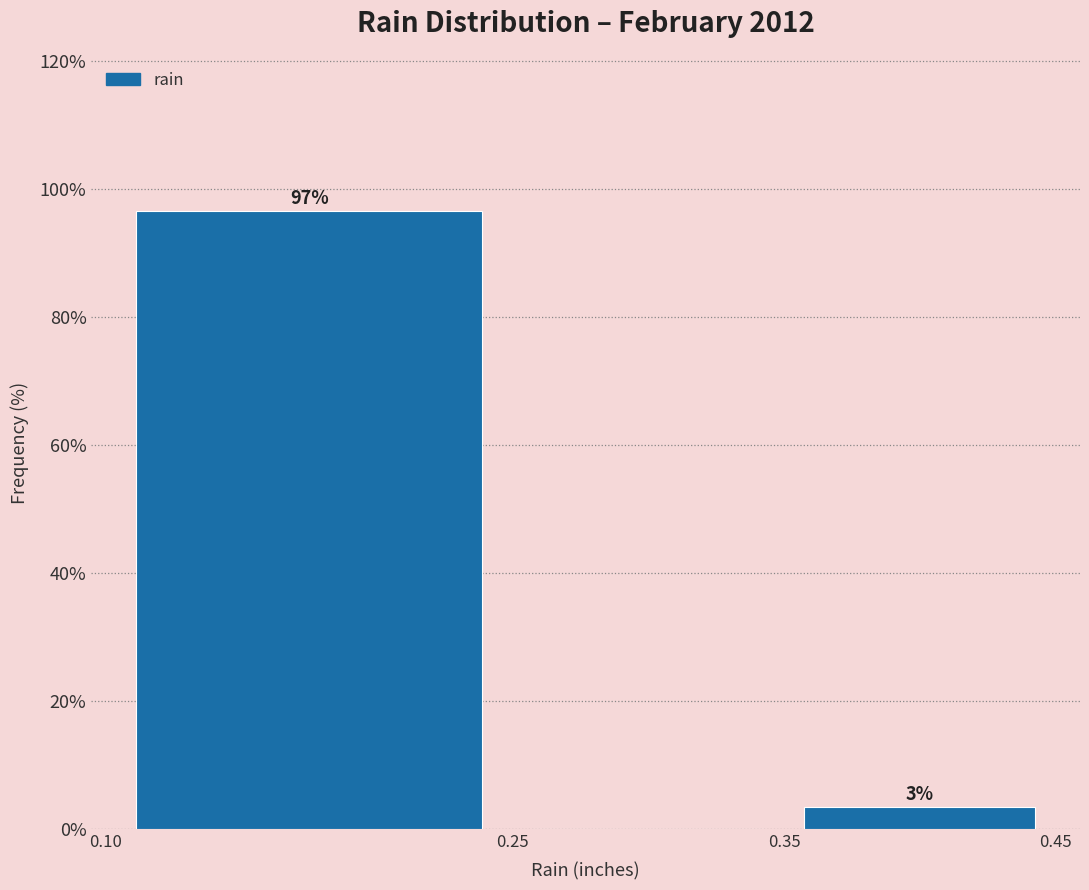

Over which range of the x-axis is the bar tallest?

0.10 to 0.25